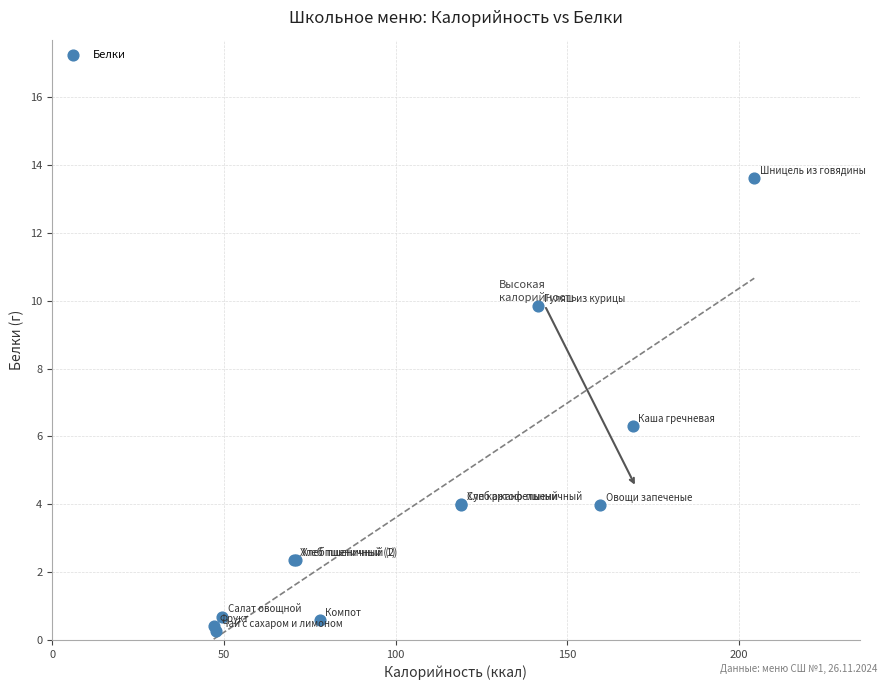

What Y value in the scatter plot is closest to 6?

6.3